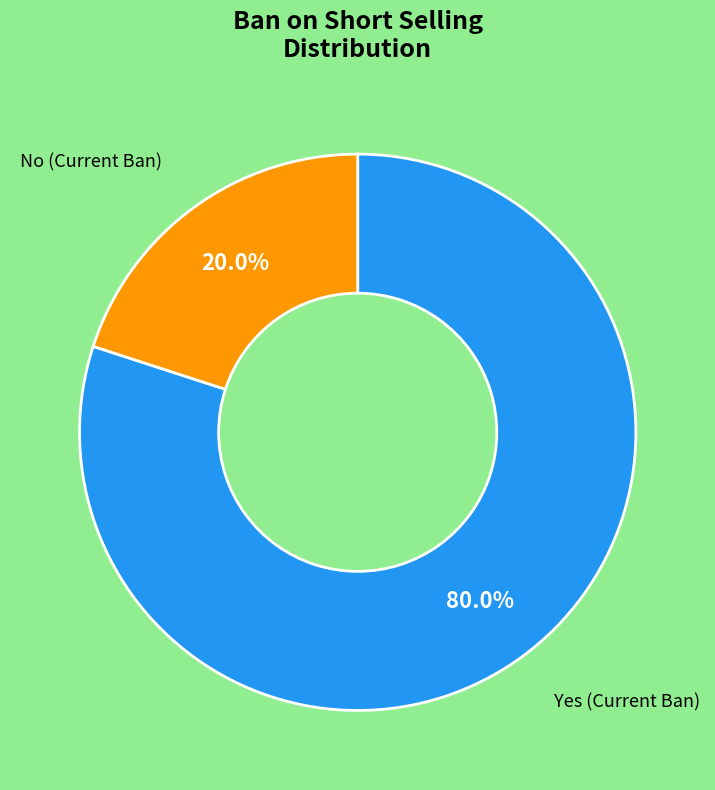

Which slice is the smallest?

No (Current Ban)